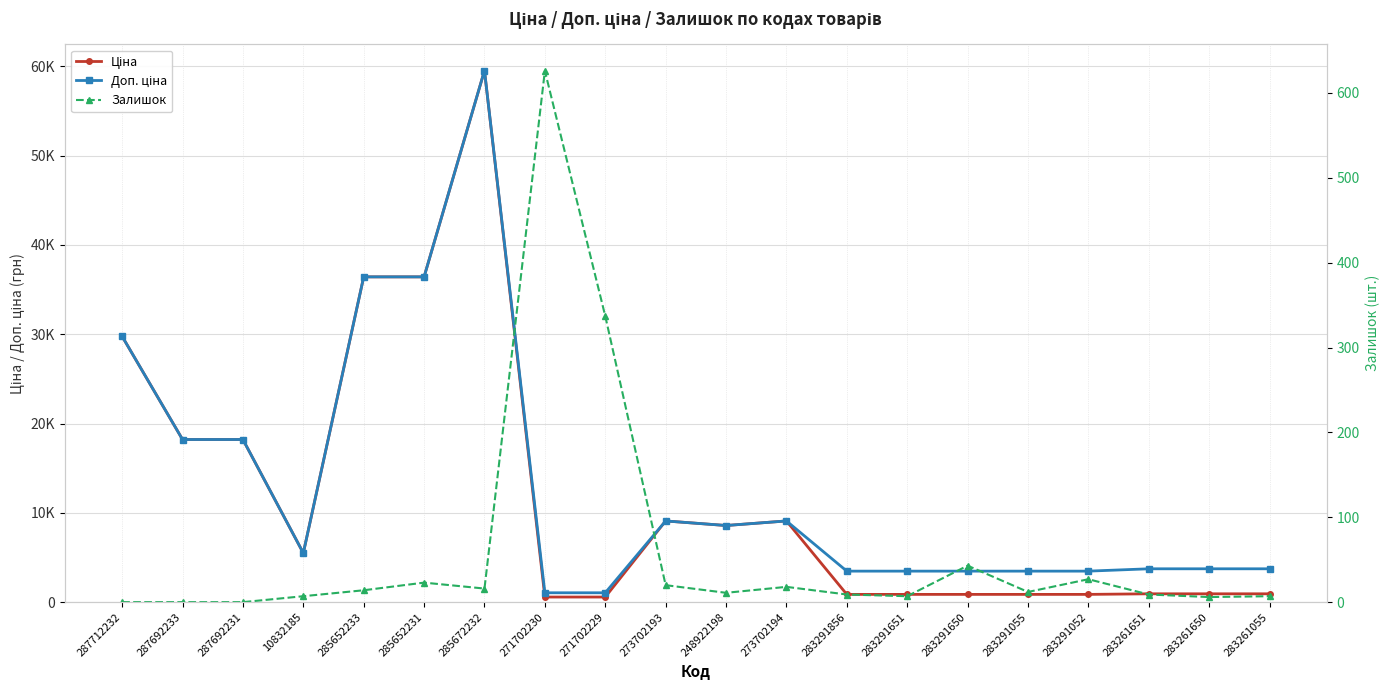

What is the label of the 2nd point from the left?

287692233